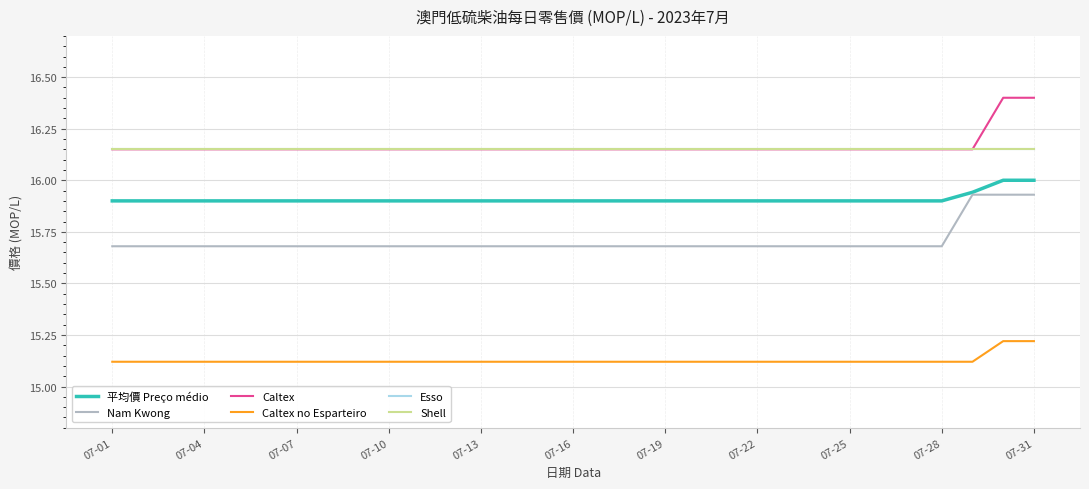

What is the sum of all Shell values?

500.6